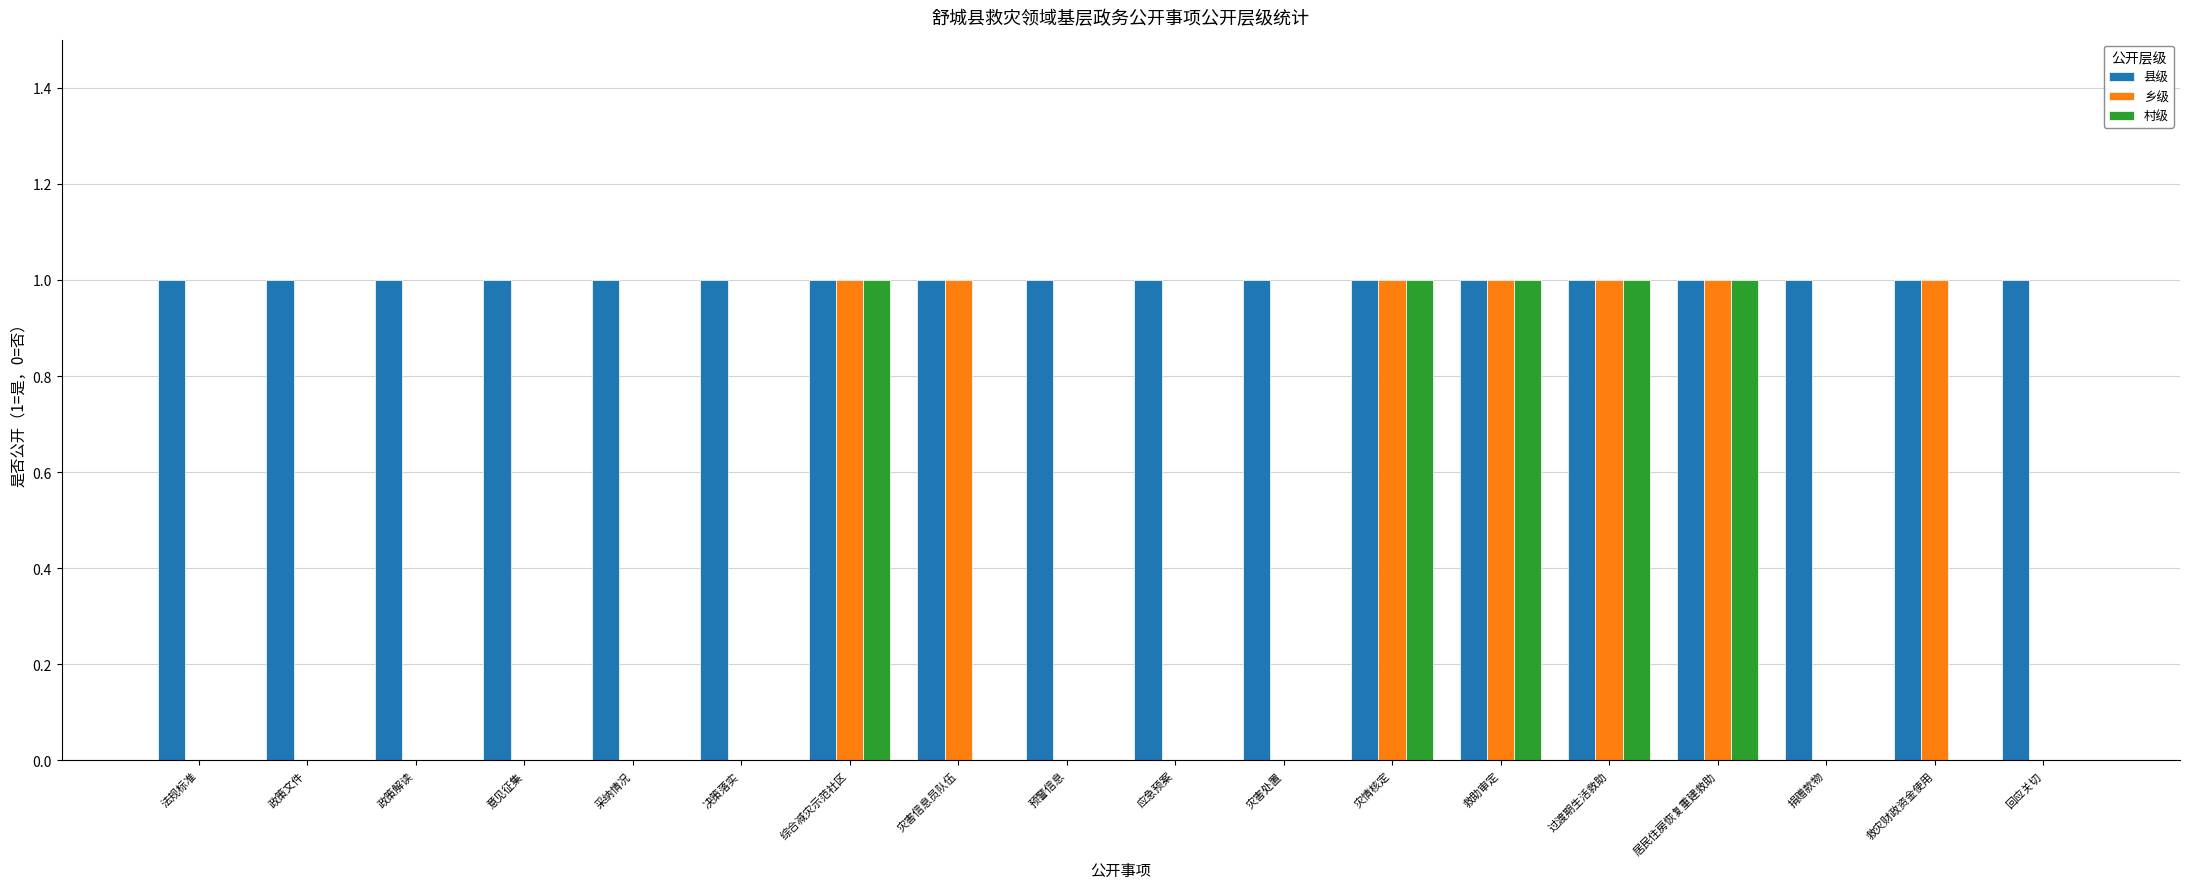

The value of 县级 at 法规标准 is 1. True or false?

True